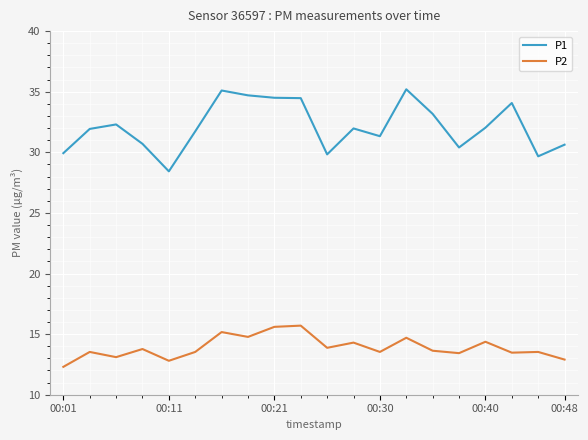

What is the sum of all P1 values?

642.1